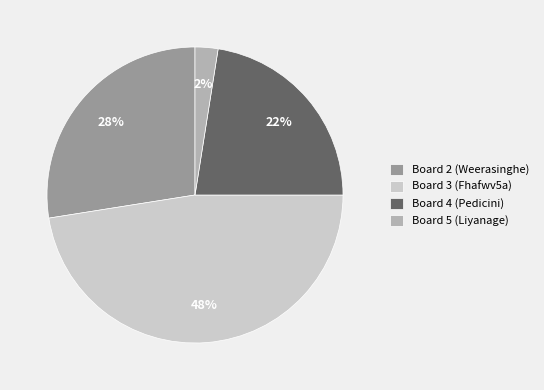

True or false: Board 4 (Pedicini) accounts for 8% of the total.

False